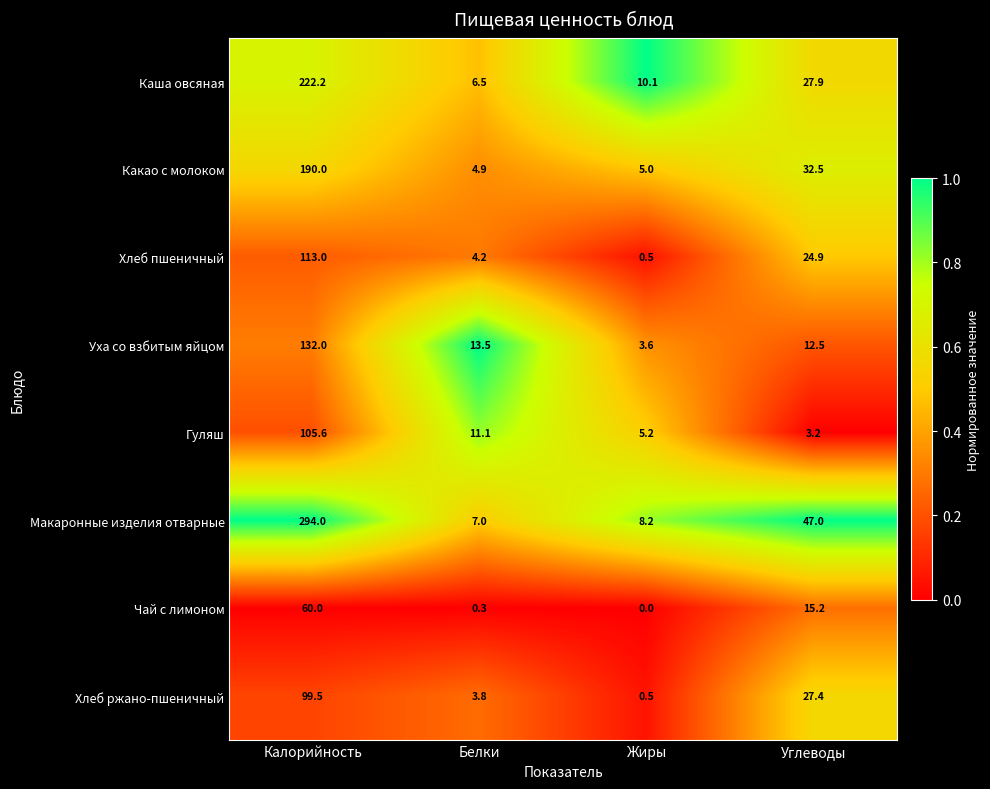

What is the difference between the maximum and minimum values in the Хлеб ржано-пшеничный series?

99.0